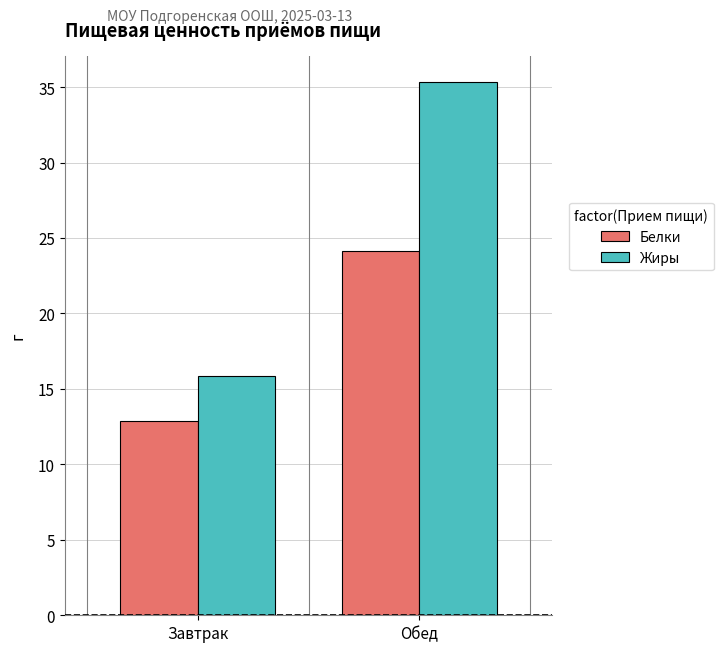

Reading left to right, extract all data points from this chart.

Белки: 12.9	24.1
Жиры: 15.8	35.3